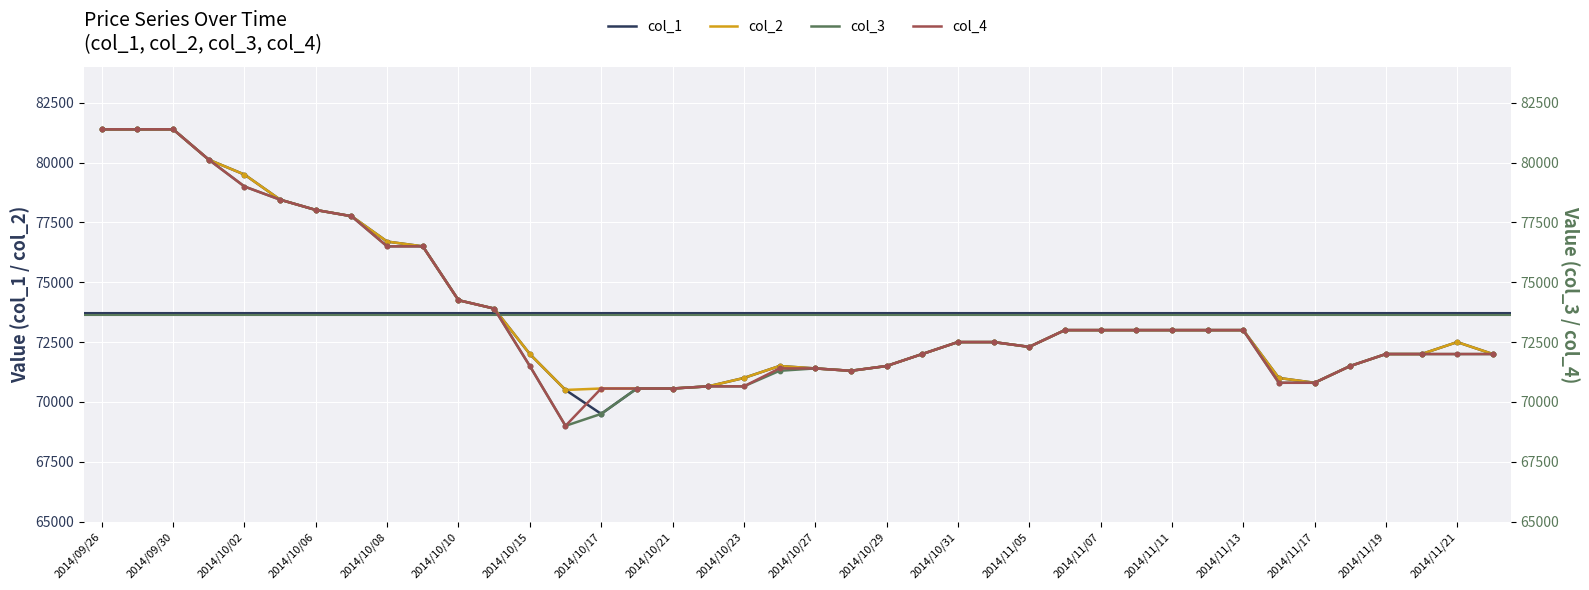

Which series has the largest total across all categories?

col_2